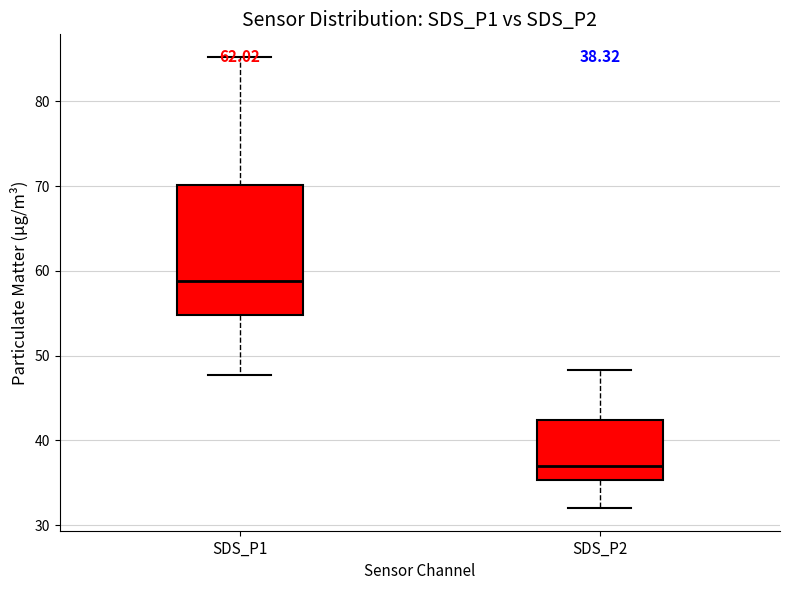

Which box's median line is the highest?

SDS_P1